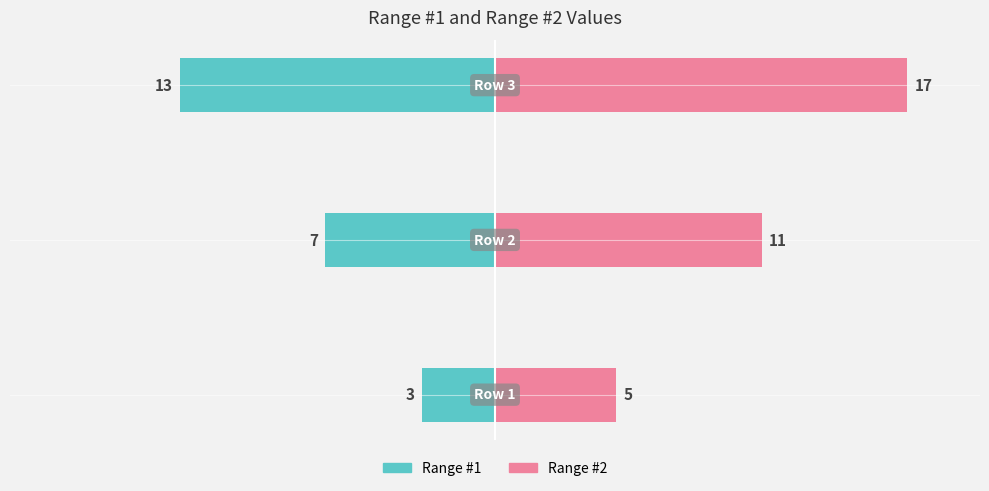

What is the sum of all Range #2 values?

33